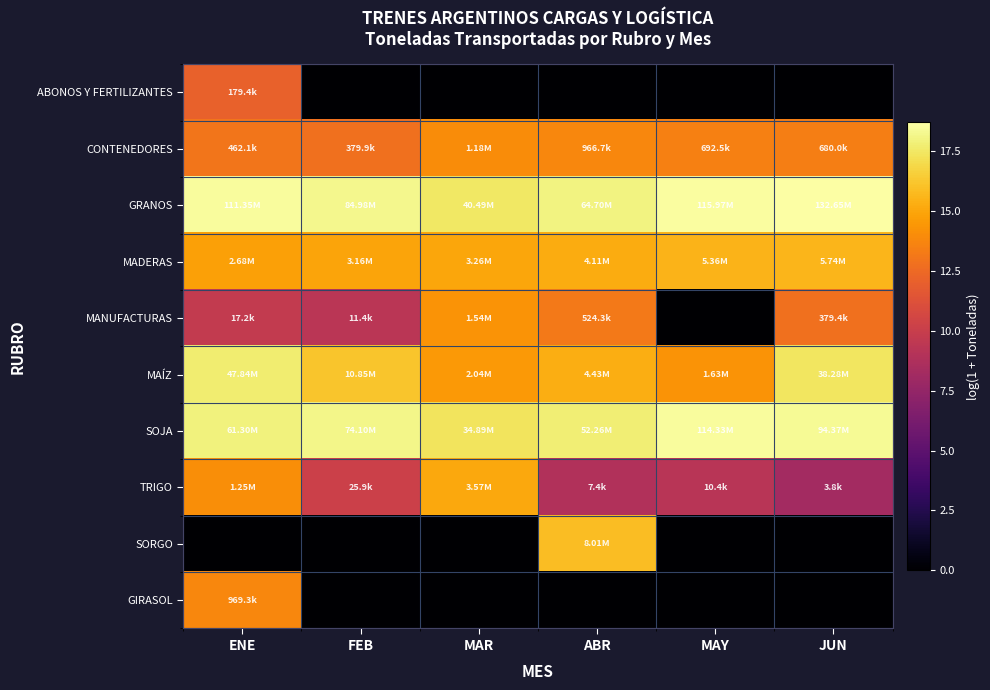

At which category is the sum across all series the highest?

ENE